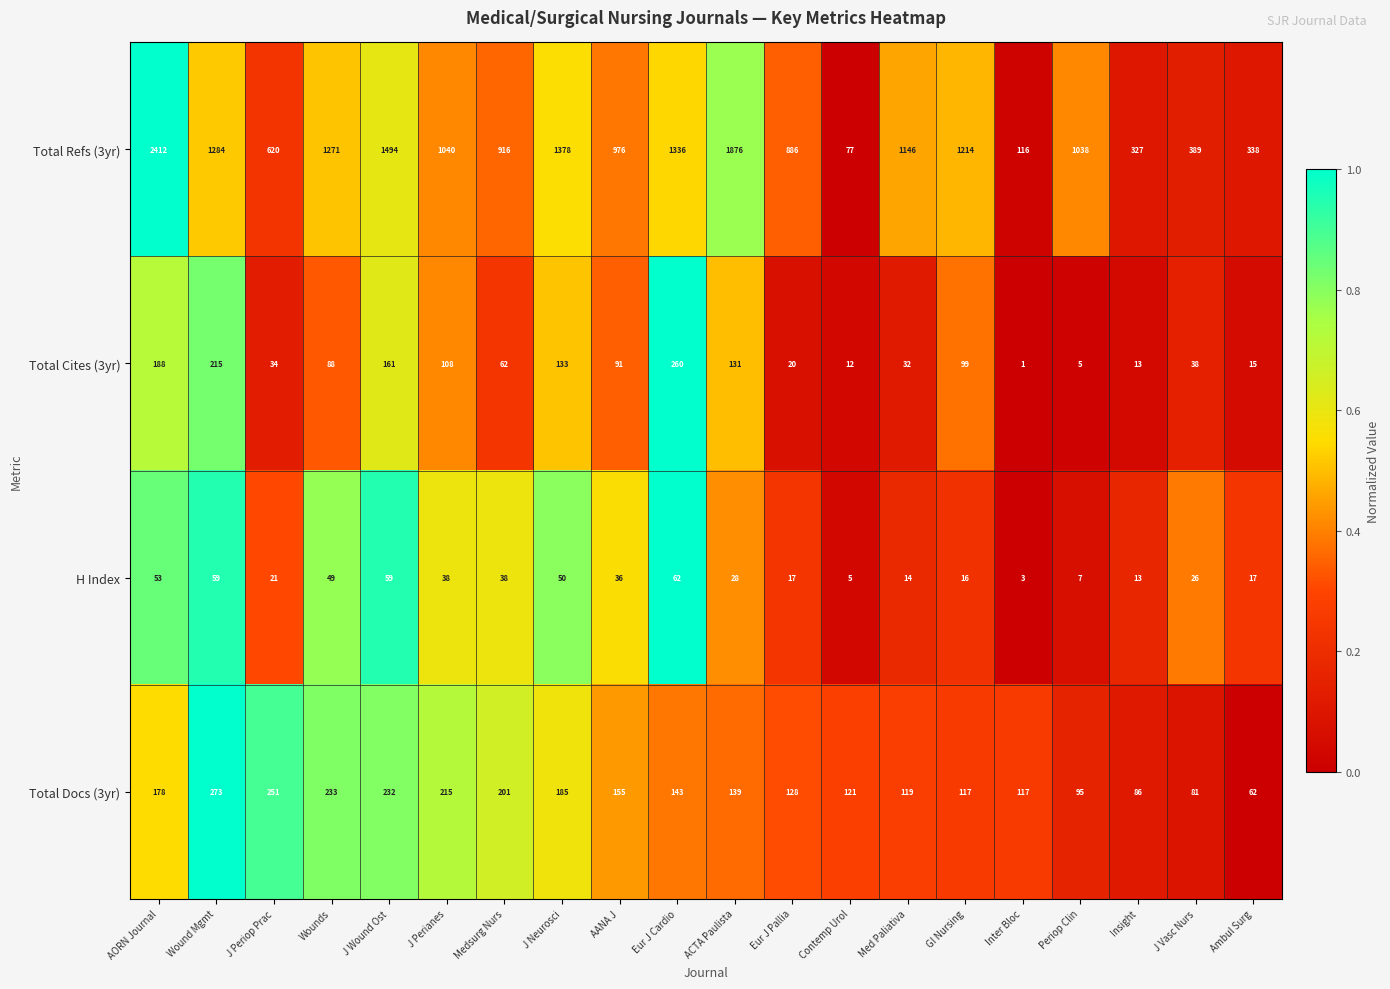

True or false: H Index has a value of 49 at Wounds.

True